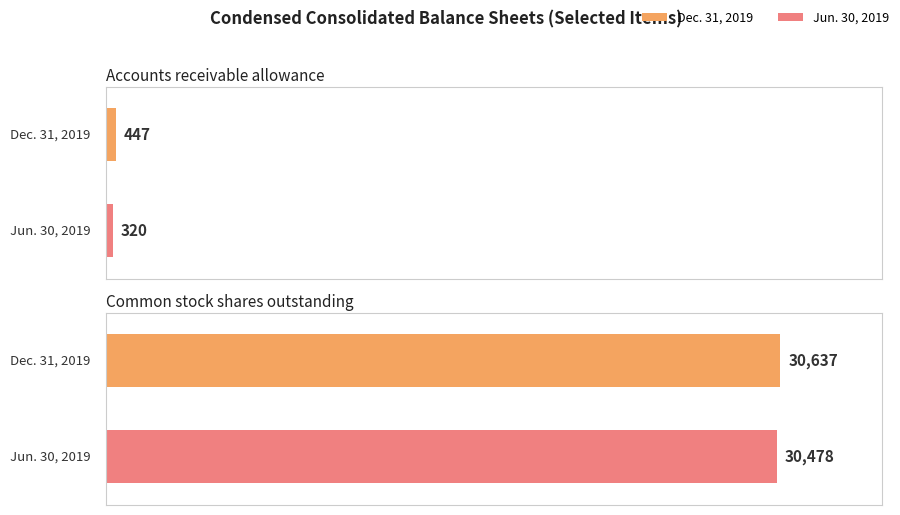

Is the value of Jun. 30, 2019 at Common stock shares outstanding greater than the value of Dec. 31, 2019 at Accounts receivable allowance?

Yes